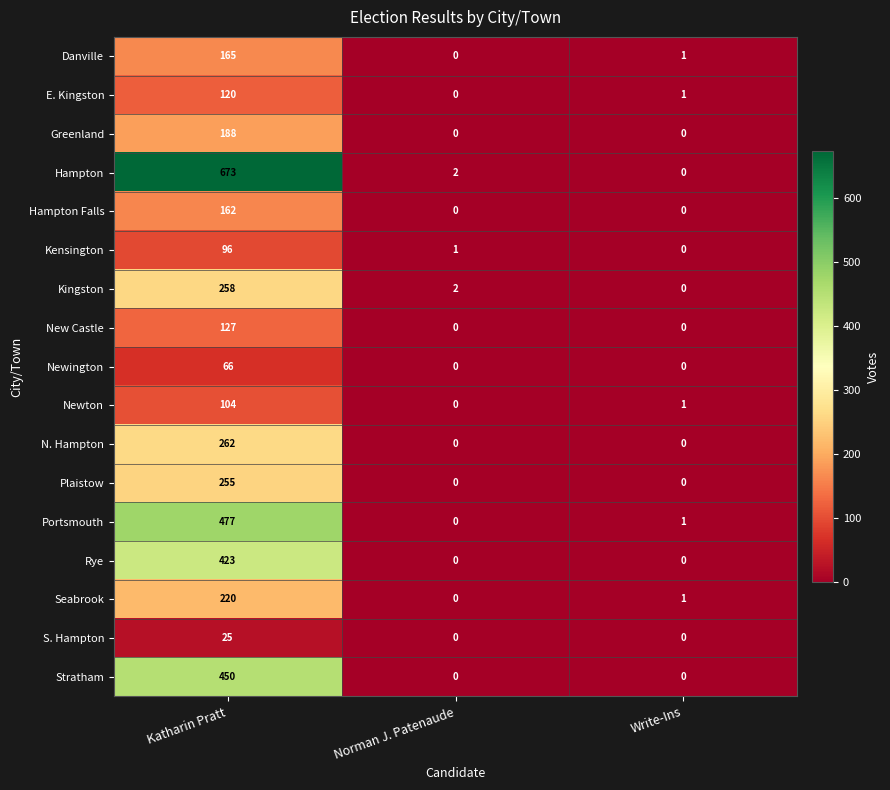

What is the total value across all series at Katharin Pratt?

4071